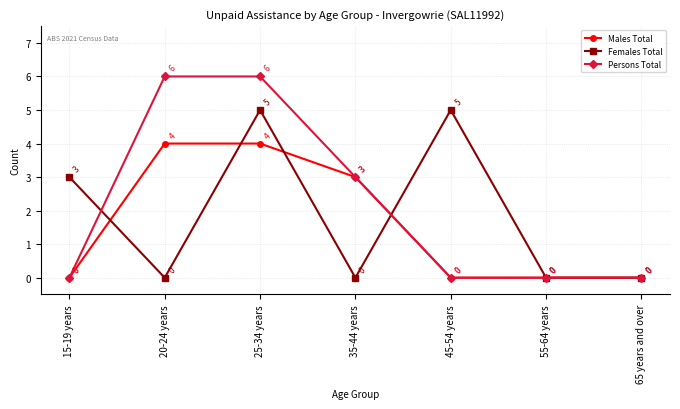

Which series has the largest range (max minus min)?

Persons Total